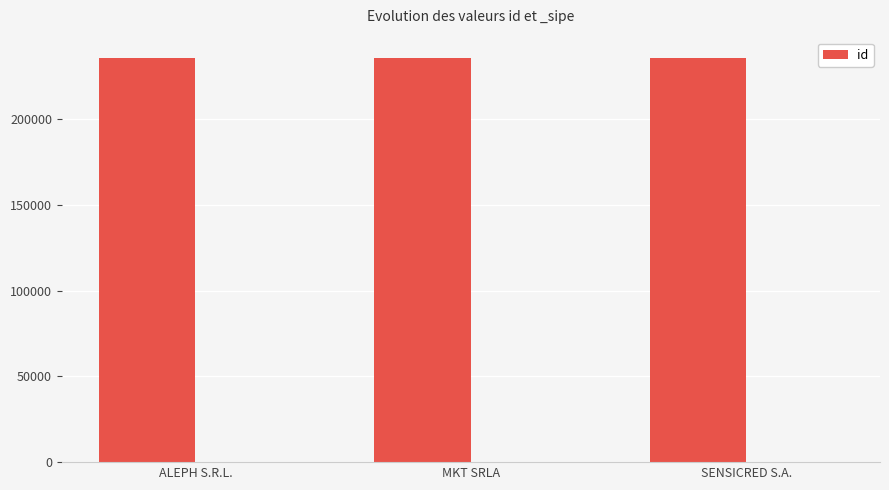

What is the label of the 1st bar from the right?

SENSICRED S.A.